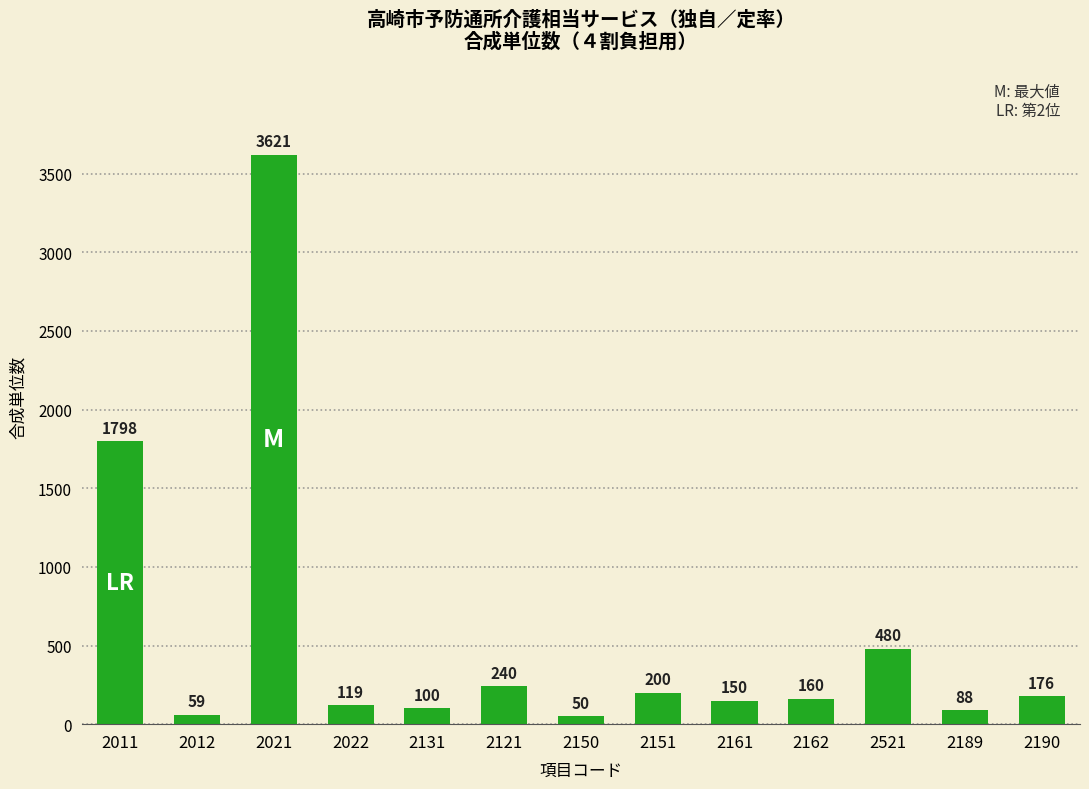

Which has a higher value, 2162 or 2161?

2162